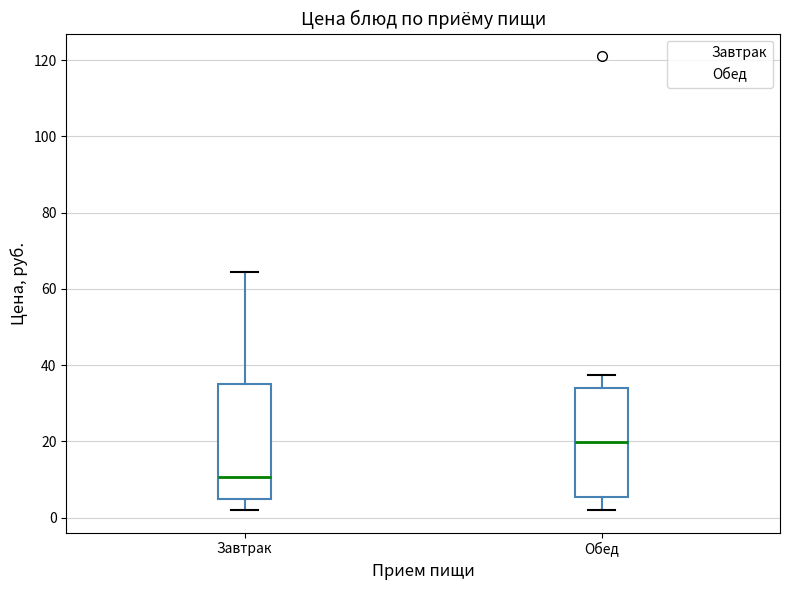

Which box's median line is the lowest?

Завтрак